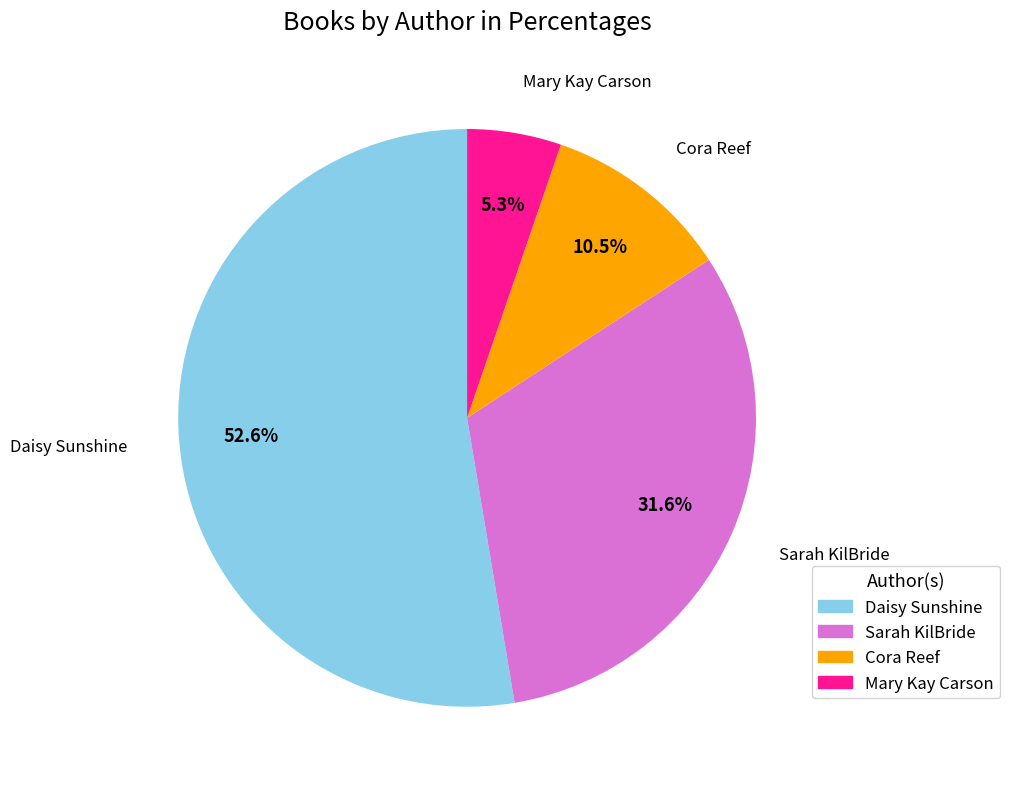

How many slices are in this pie chart?

4